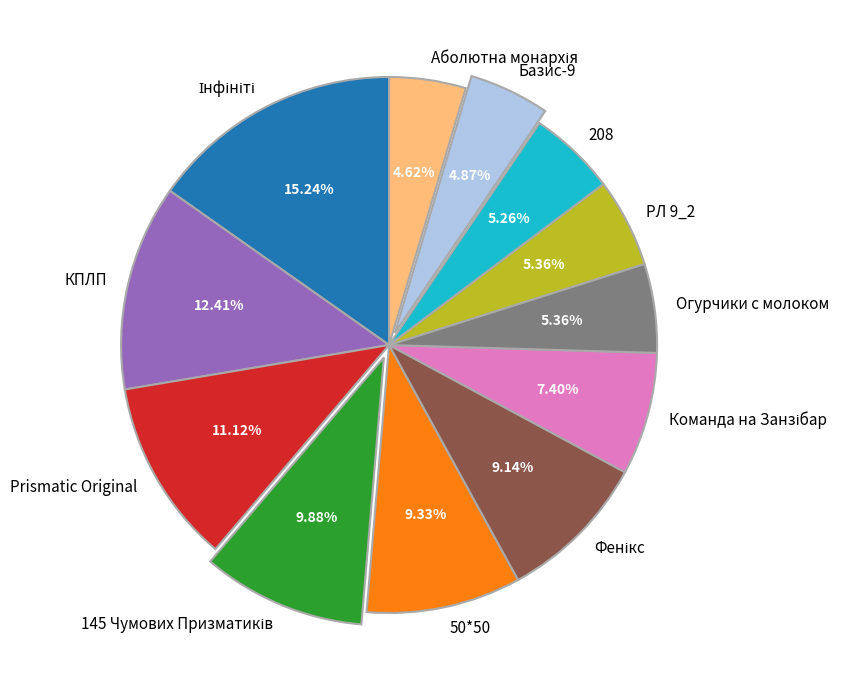

What is the total percentage of 208 and РЛ 9_2?

10.6%